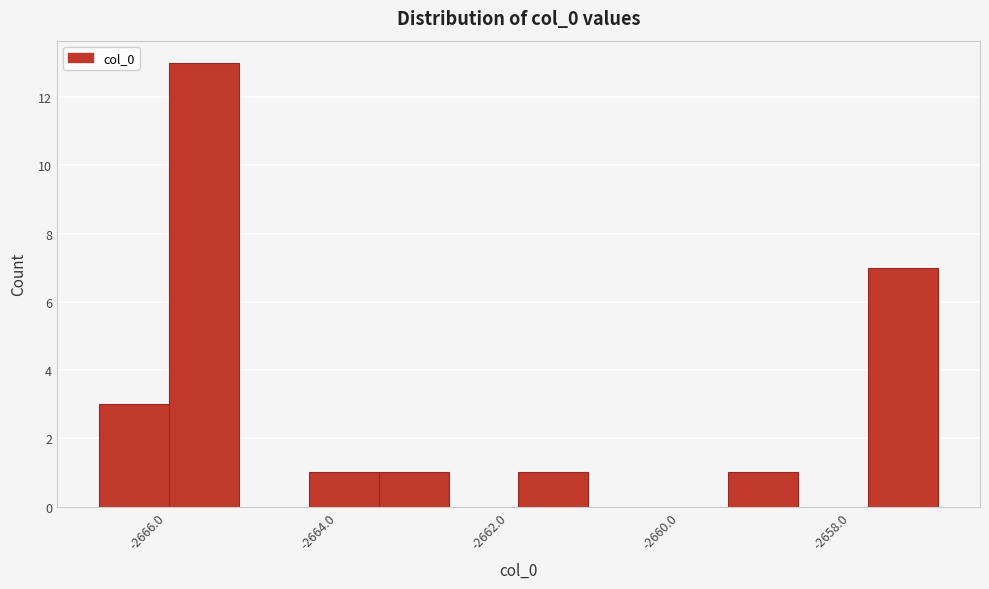

Reading left to right, transcribe this chart: for each bar, give the range it covers on the x-axis and its height. Neither the bar edges nor the heights are printed on the chart, so give them approximately, as read against the axes.

-2666.8 to -2666.0: 3
-2666.0 to -2665.2: 13
-2665.2 to -2664.4: 0
-2664.4 to -2663.6: 1
-2663.6 to -2662.8: 1
-2662.8 to -2661.8: 0
-2661.8 to -2661.0: 1
-2661.0 to -2660.2: 0
-2660.2 to -2659.4: 0
-2659.4 to -2658.6: 1
-2658.6 to -2657.8: 0
-2657.8 to -2657.0: 7